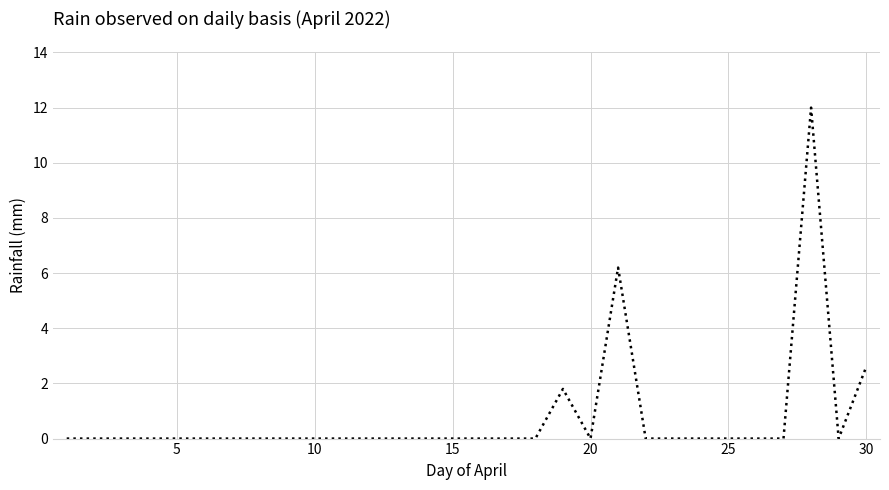

What is the greatest value displayed?

12.0